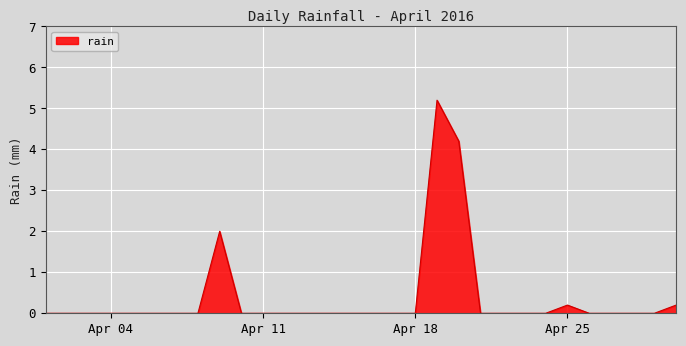

How many lines are shown in the chart?

1